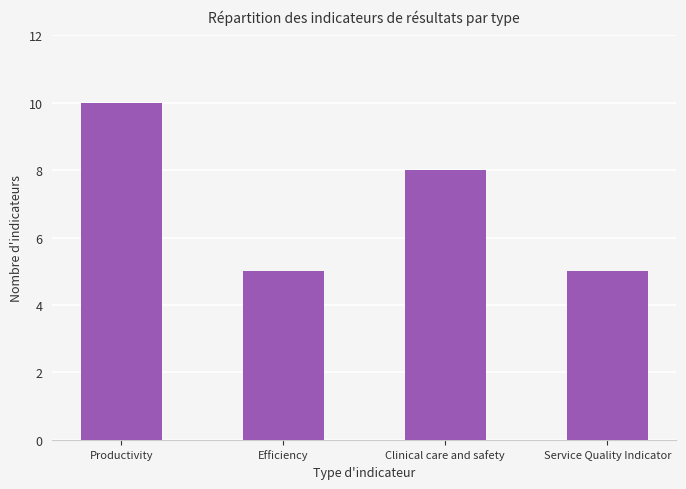

Does the chart contain stacked bars?

No